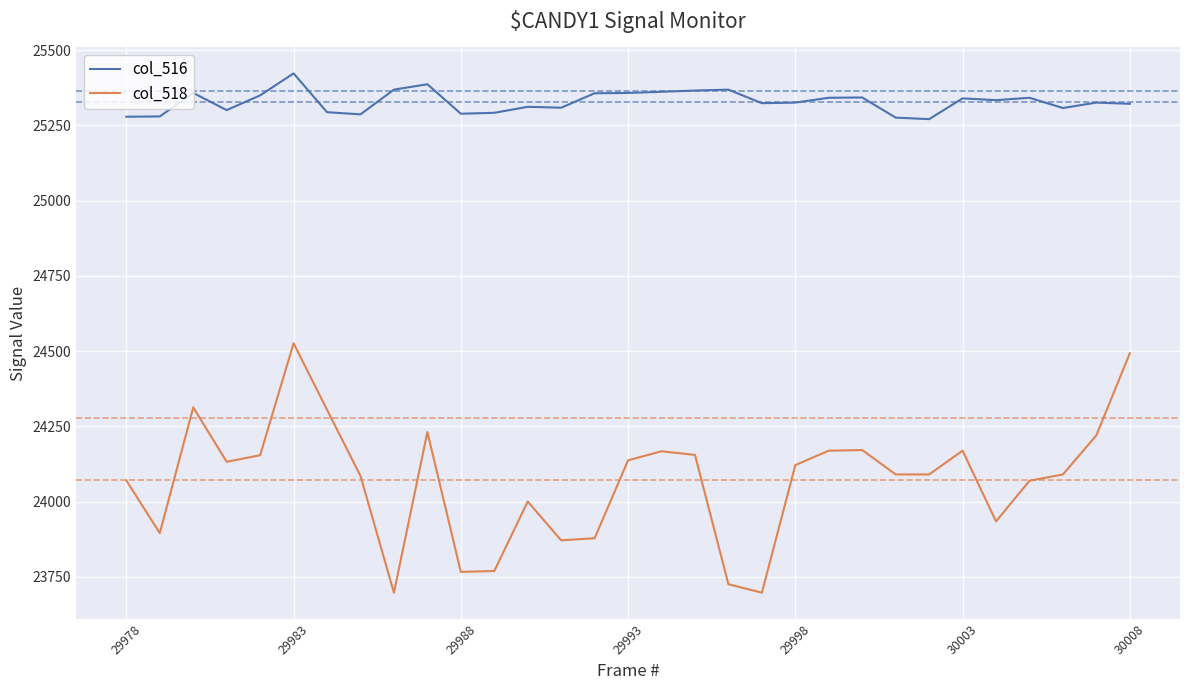

Which series has the largest range (max minus min)?

col_518